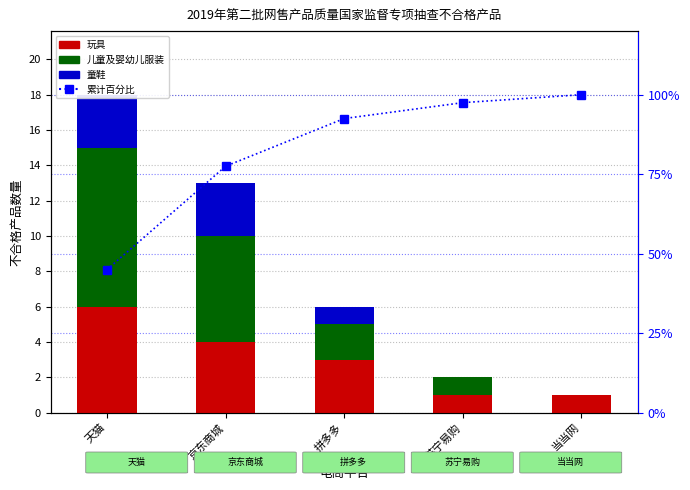

What value does the 累计百分比 series have at 京东商城?

77.5